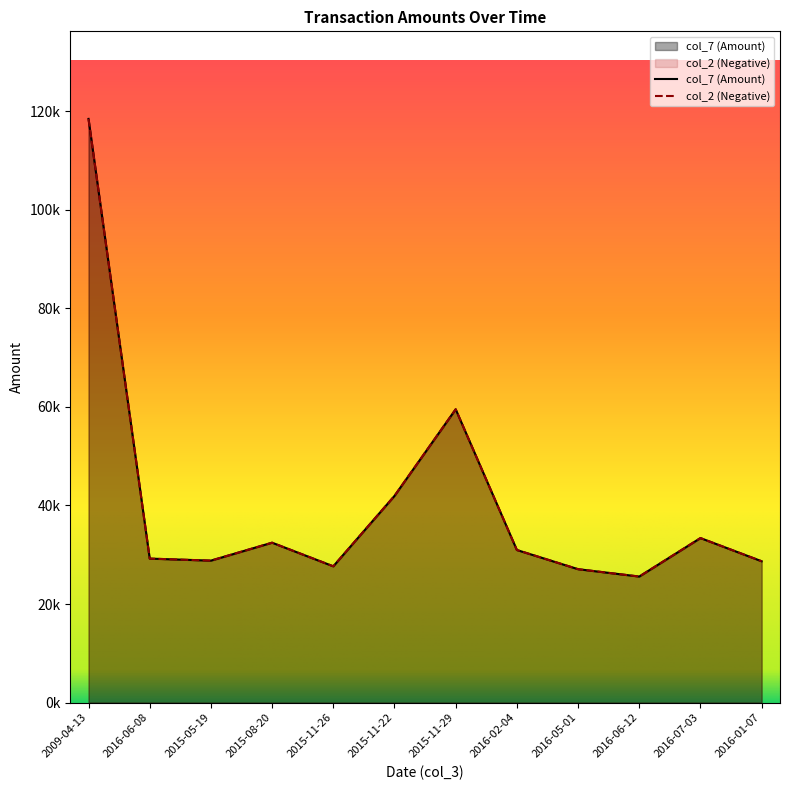

Which series has the largest total across all categories?

col_7 (Amount)